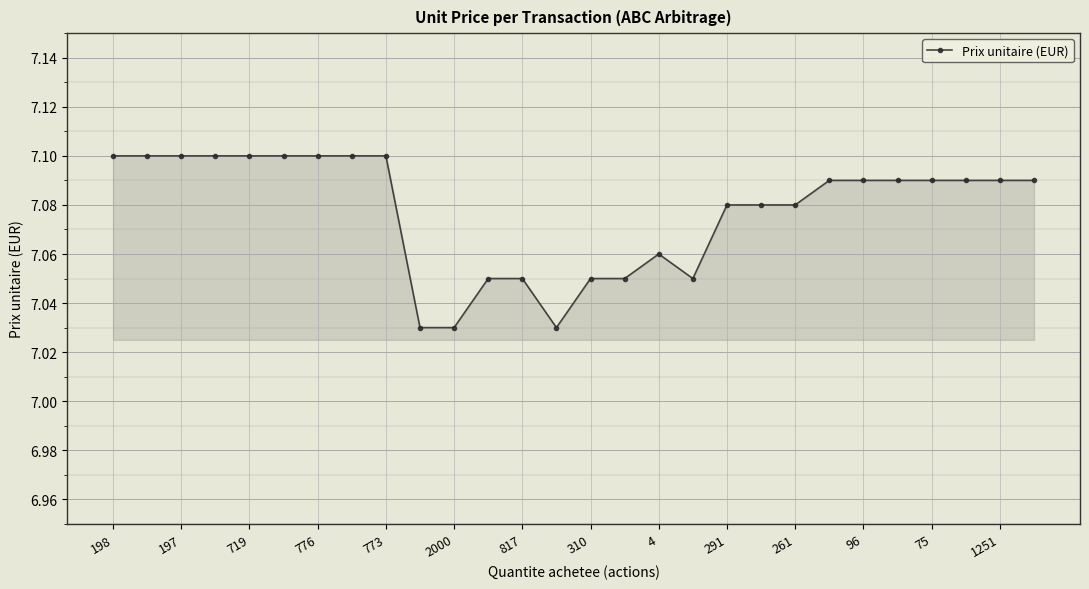

How many values are between 7 and 8?

28